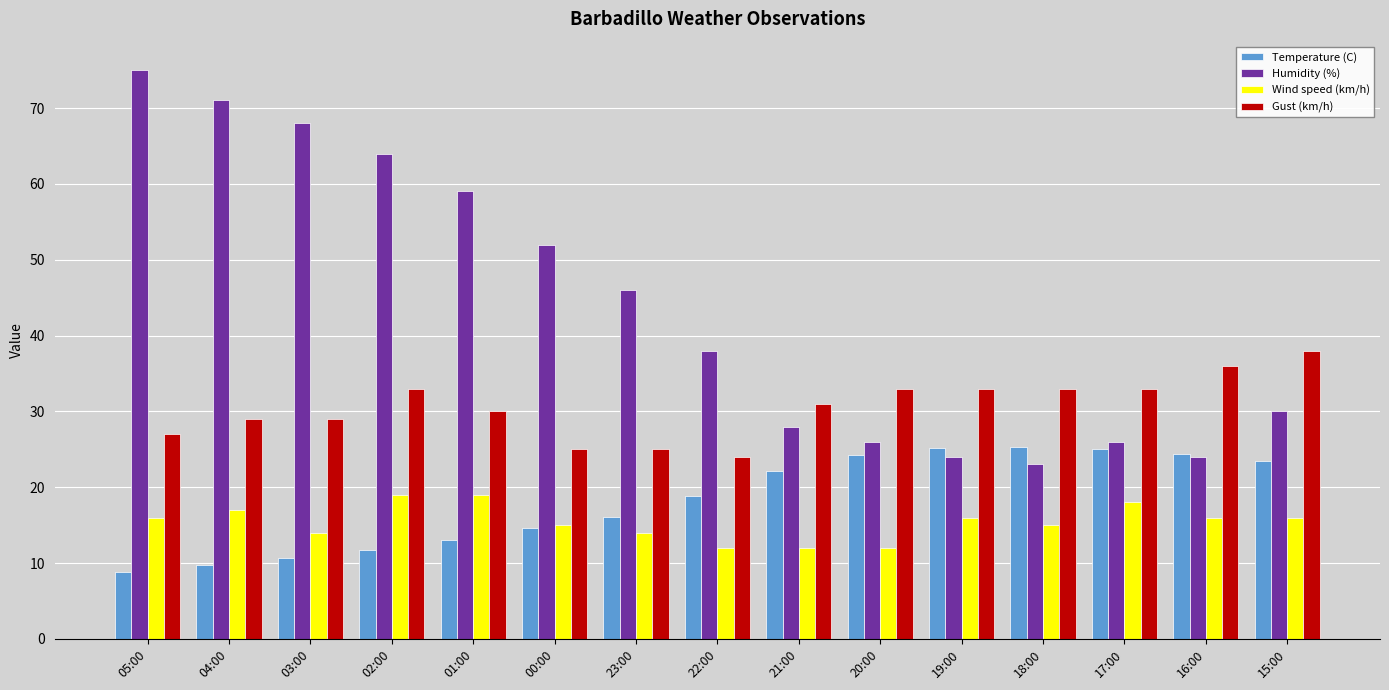

The Temperature (C) series shows 12.7 at 17:00. True or false?

False